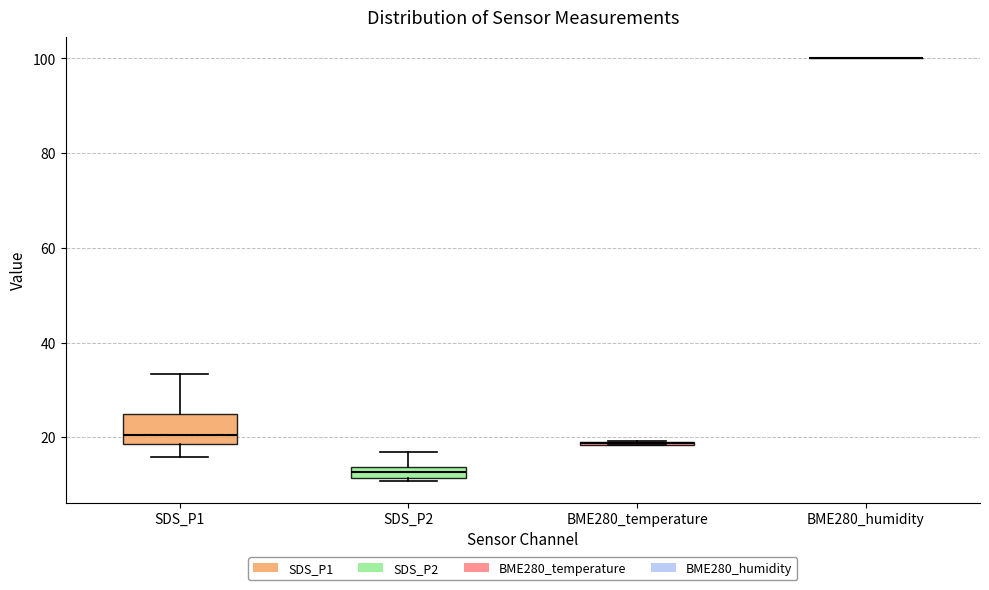

Which box is the tallest, from its lower edge to its upper edge?

SDS_P1